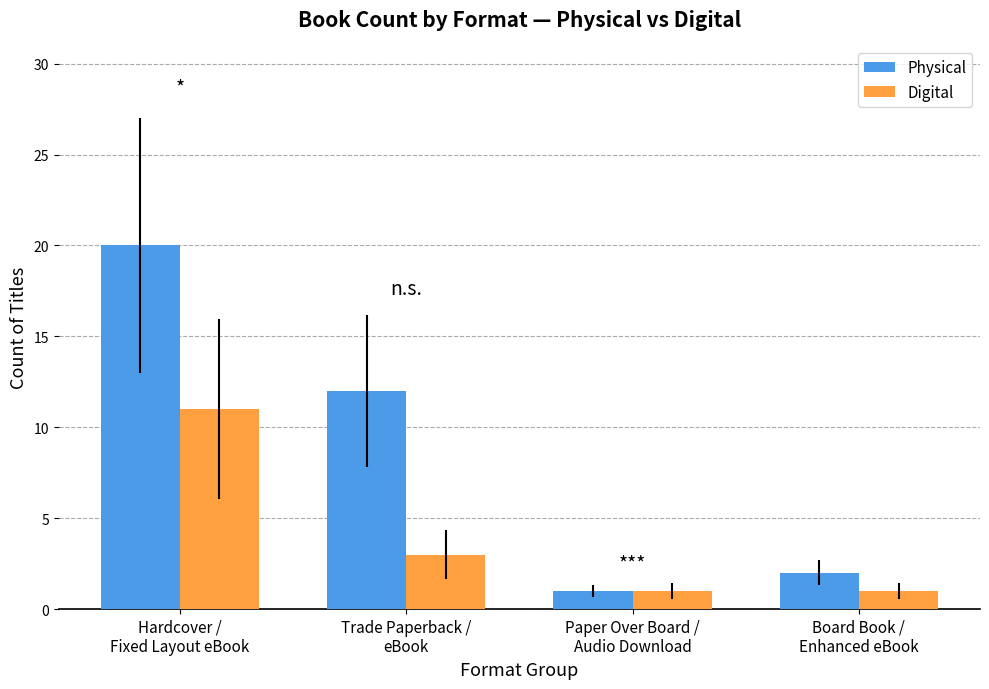

What is the label of the 4th bar from the left?

Board Book /
Enhanced eBook